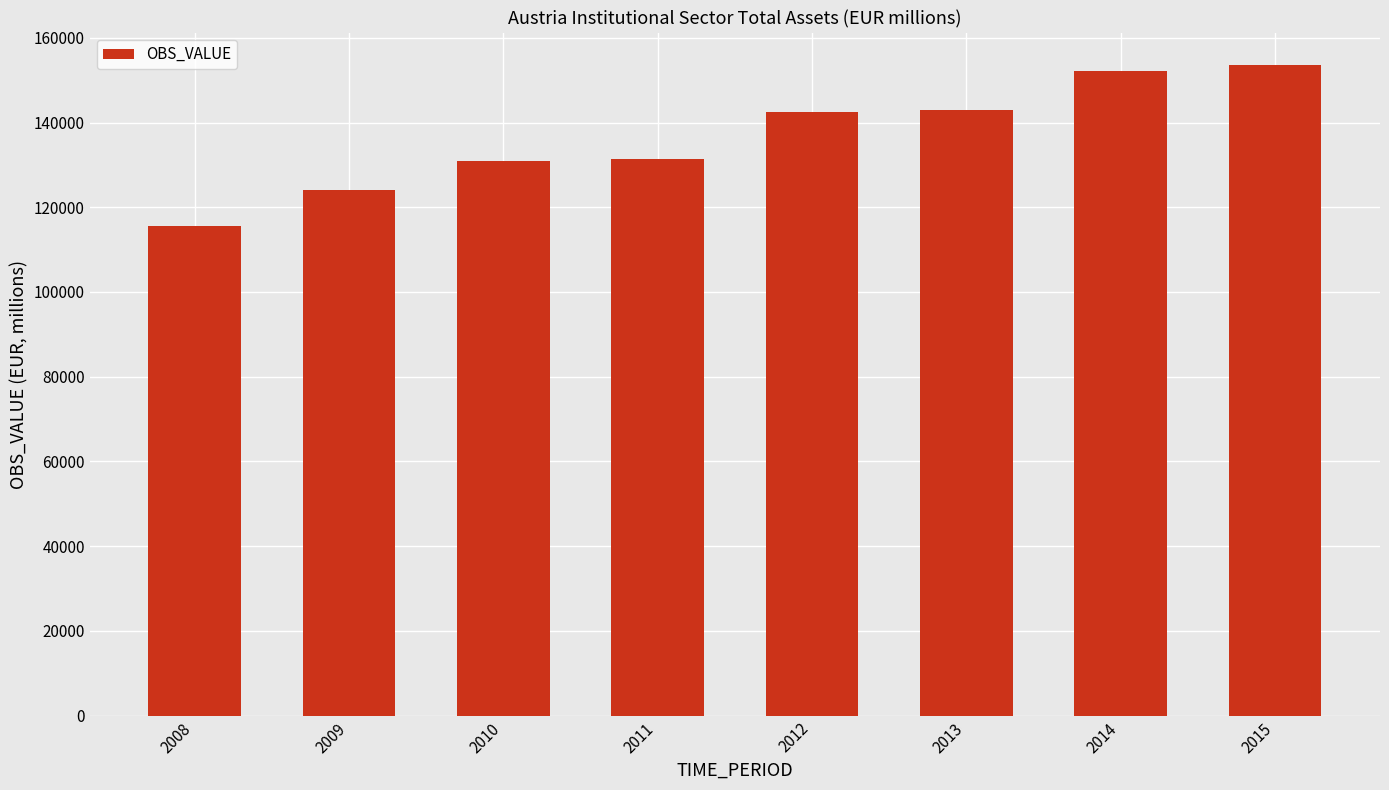

What is the sum of the values at 2015 and 2012?

295992